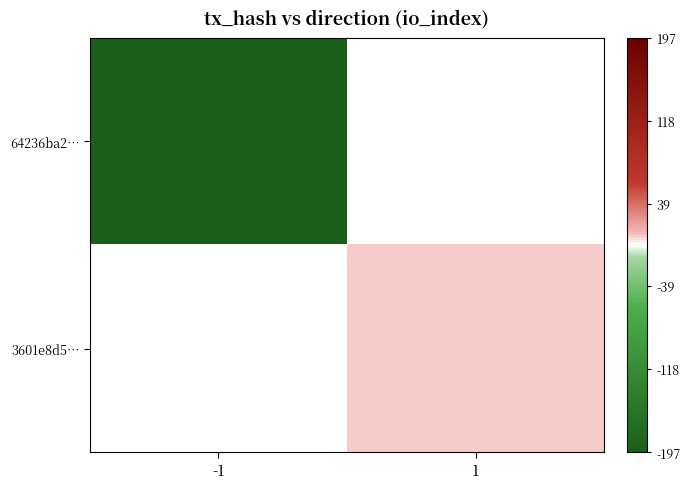

What is the highest value of the 64236ba2… series?

-197.0